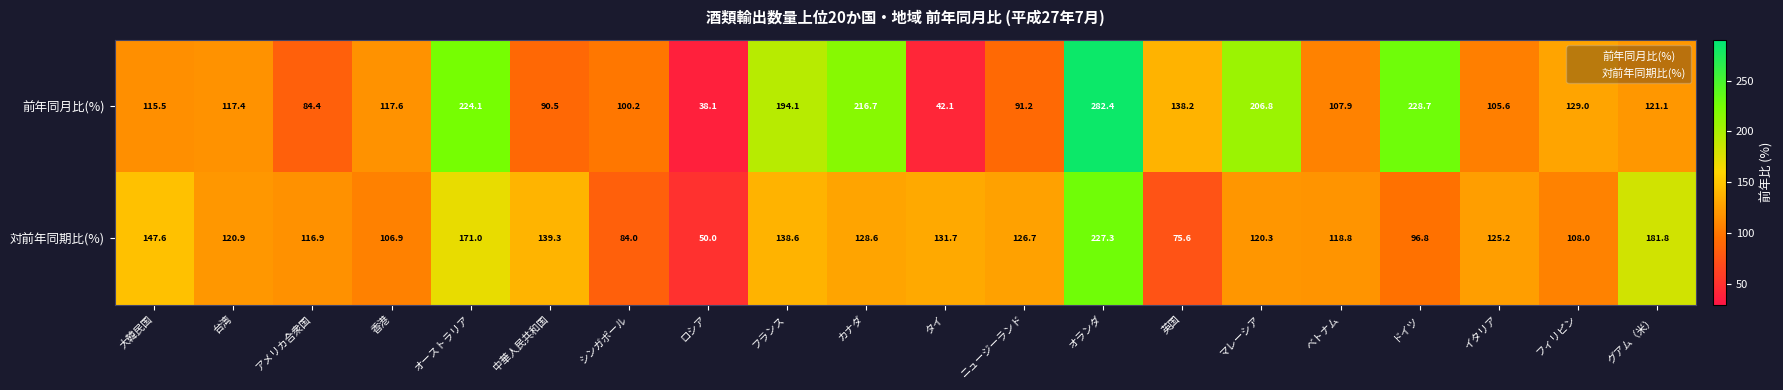

At which category does the chart reach its minimum across all series?

ロシア